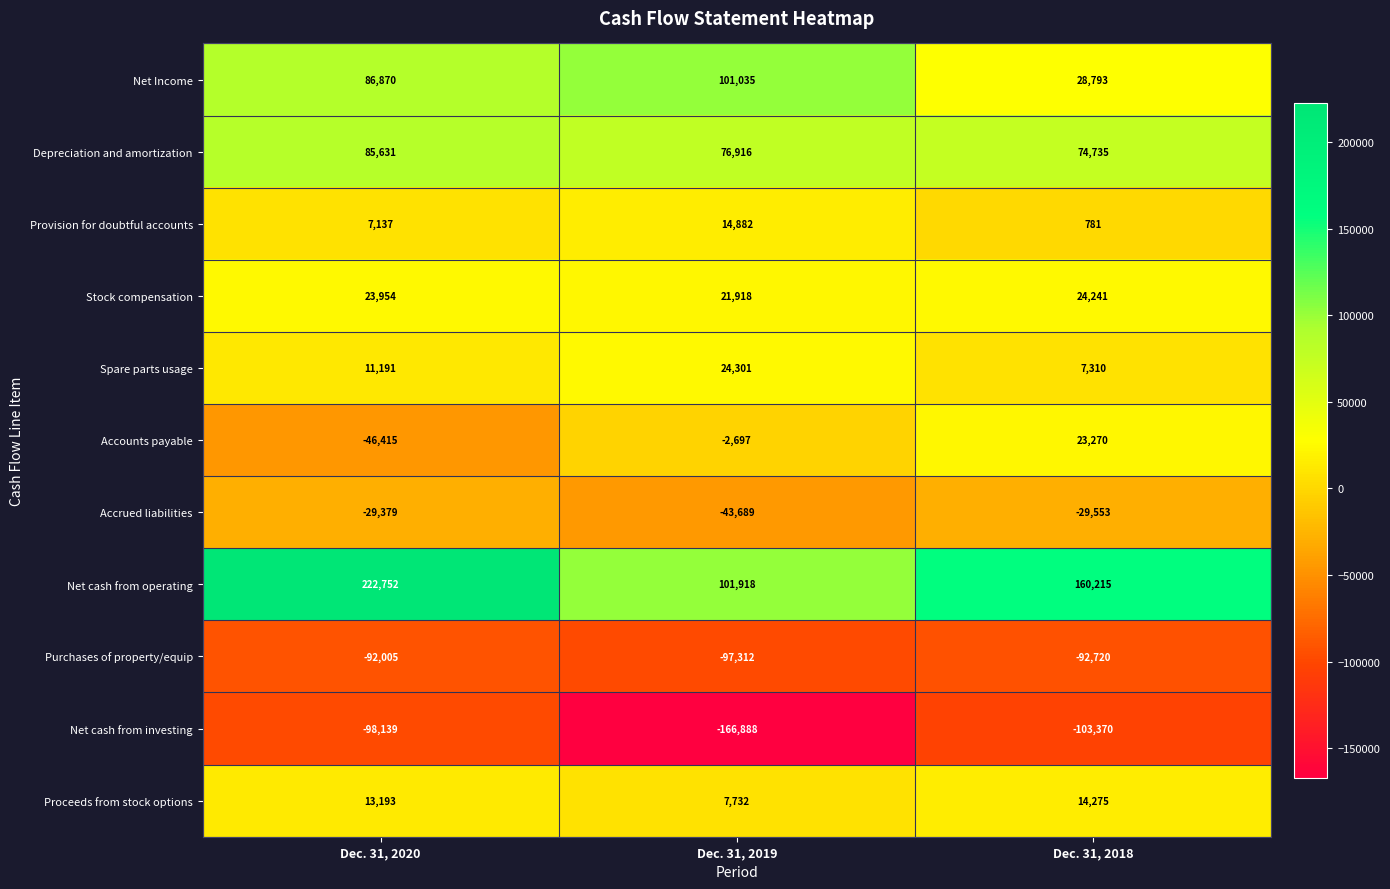

What is the total value across all series at Dec. 31, 2018?

107977